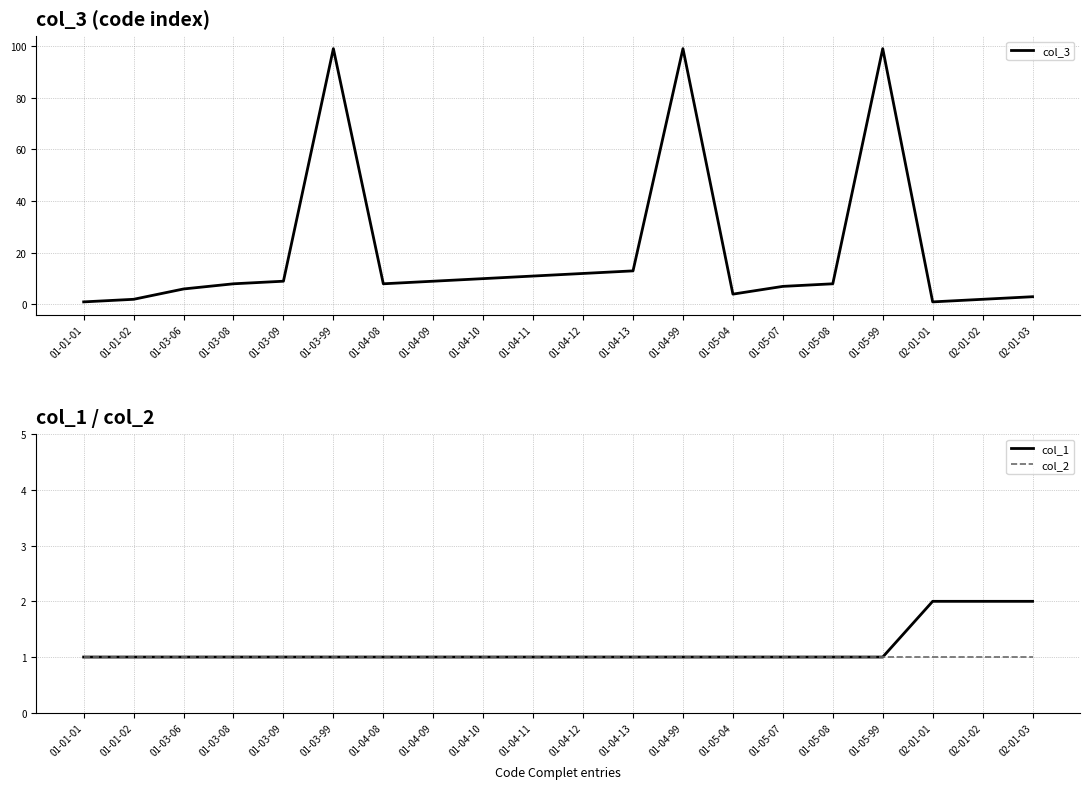

Where is col_2 nearest to the value 1?

01-01-01